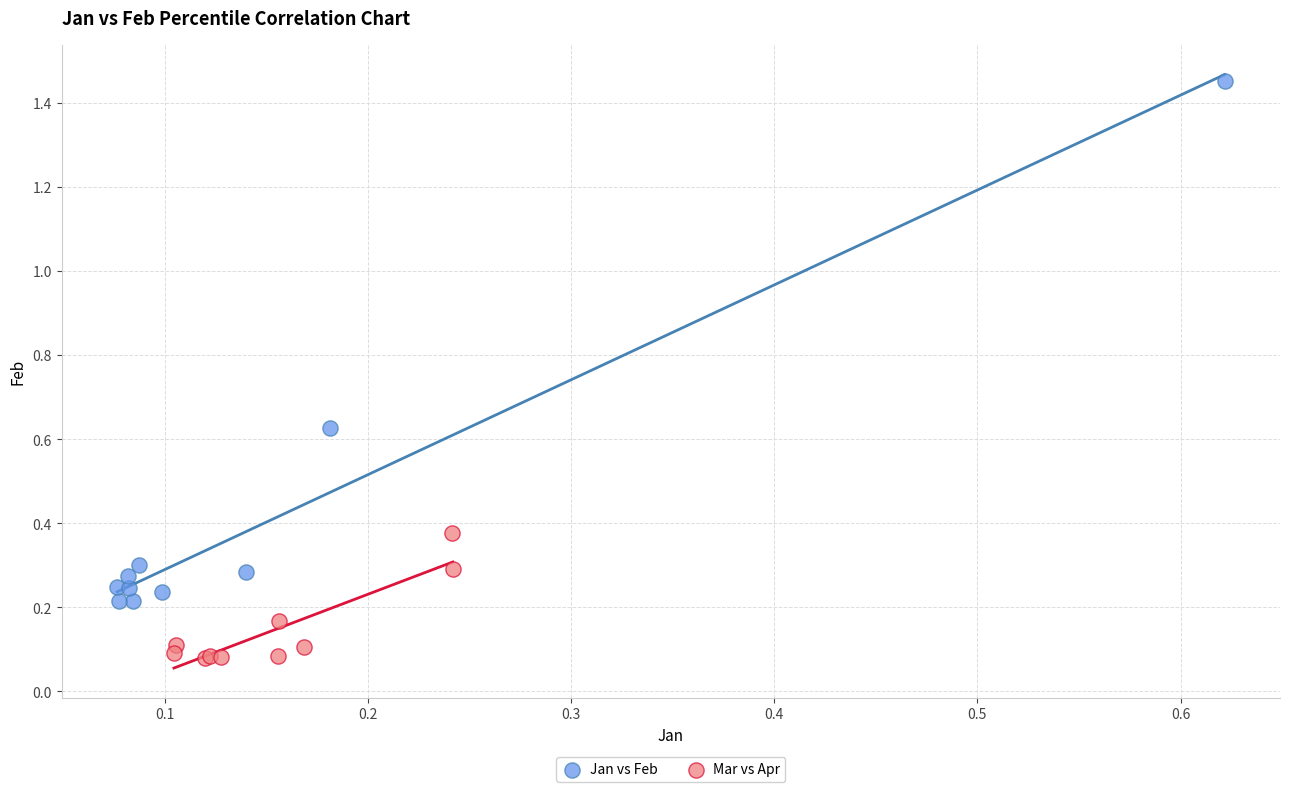

Which series has the largest Y range (max minus min)?

Jan vs Feb